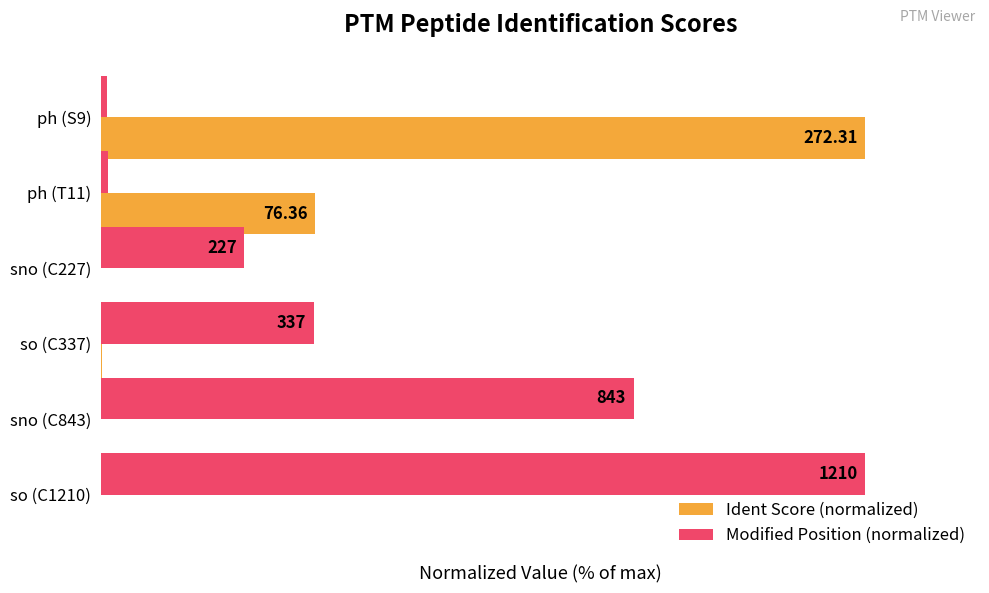

What are all the series names shown in the legend?

Ident Score (normalized), Modified Position (normalized)